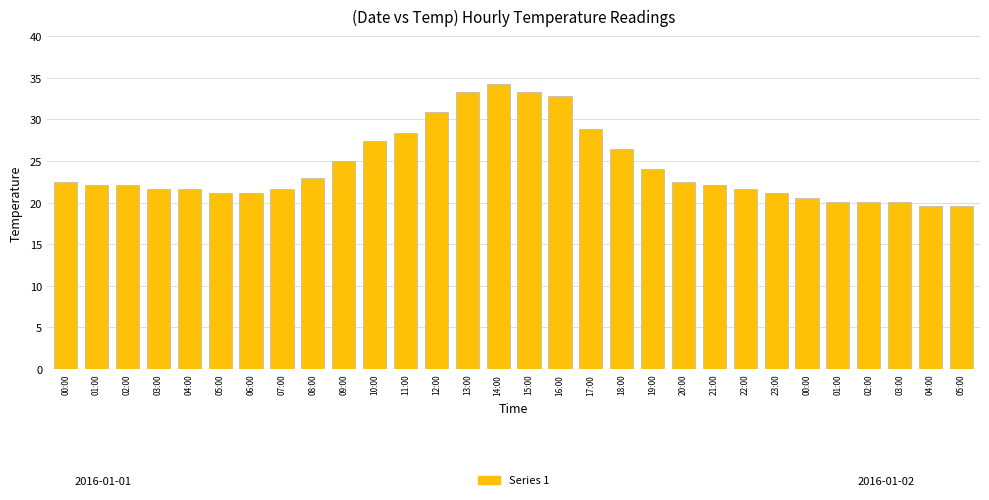

How many data points does each series have?

30